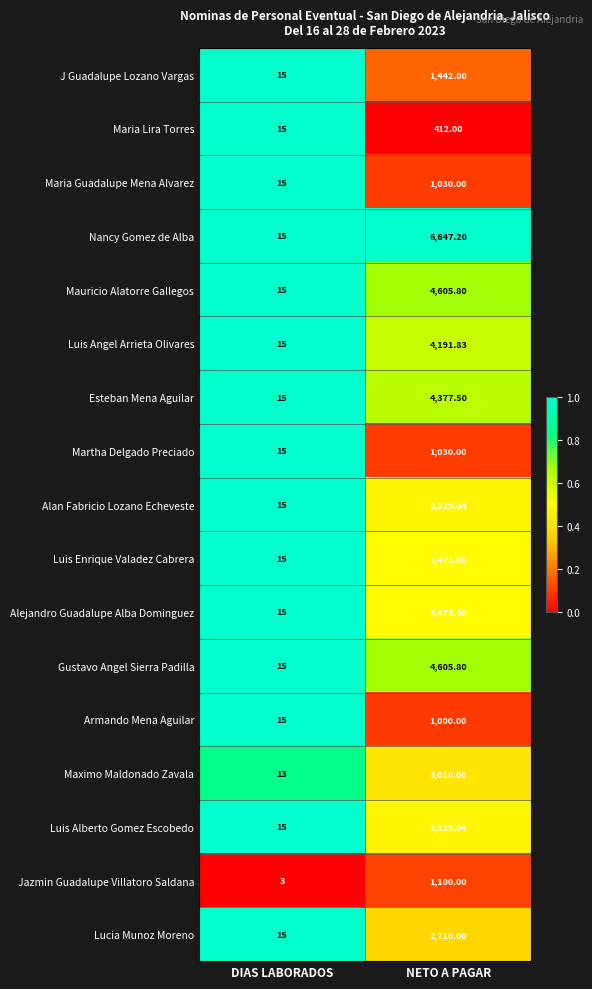

At which label does Luis Alberto Gomez Escobedo first exceed 3329?

NETO A PAGAR